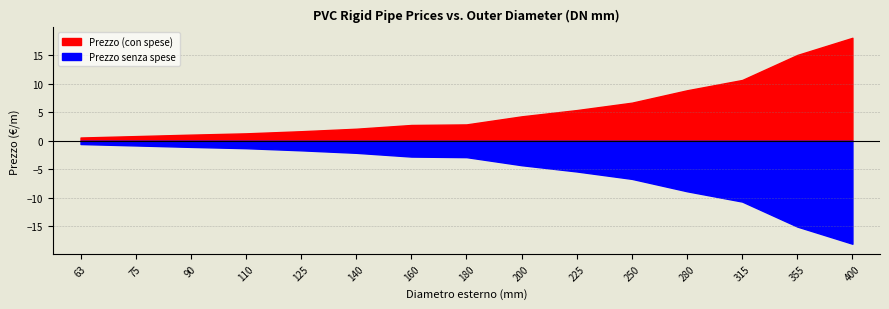

Is it true that Prezzo (con spese) equals 9.3 at 63?

False